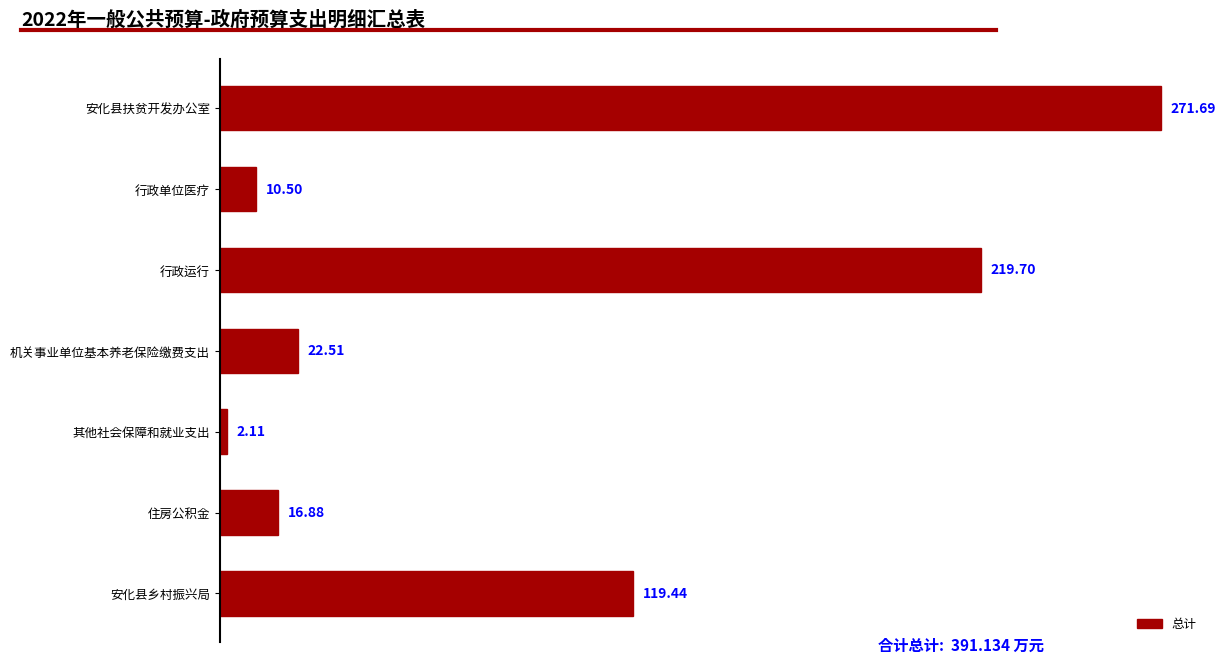

List the labels in order of value, smallest first.

其他社会保障和就业支出, 行政单位医疗, 住房公积金, 机关事业单位基本养老保险缴费支出, 安化县乡村振兴局, 行政运行, 安化县扶贫开发办公室